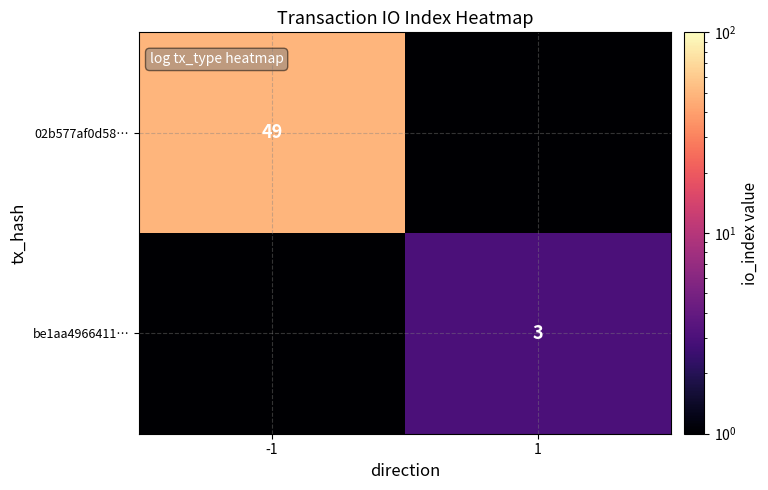

True or false: be1aa4966411… has a value of 1.6 at 1.

False